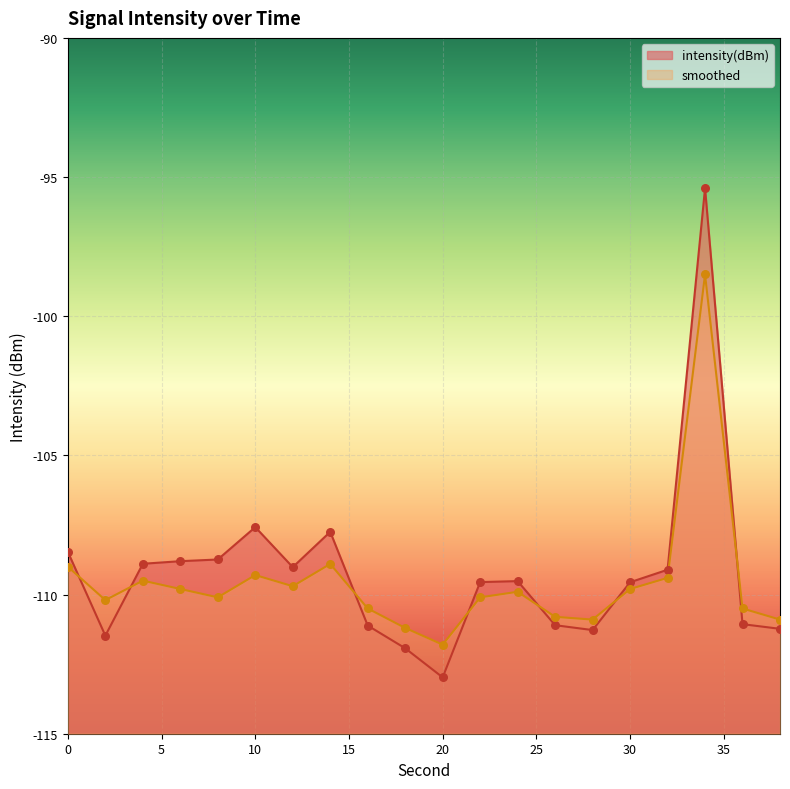

At which category is the sum across all series the highest?

34